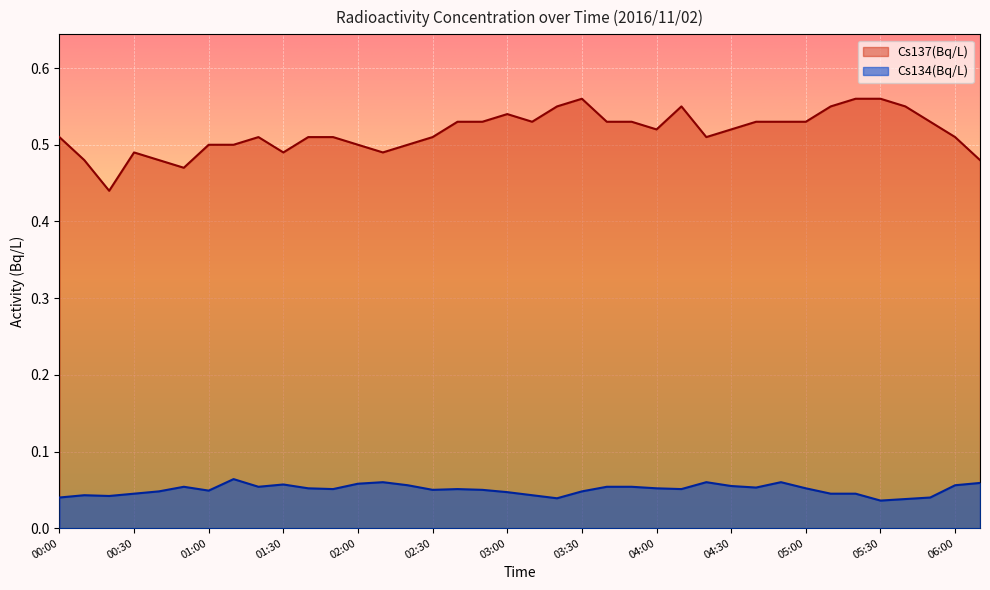

The value of Cs137(Bq/L) at 01:40 is 0.7. True or false?

False